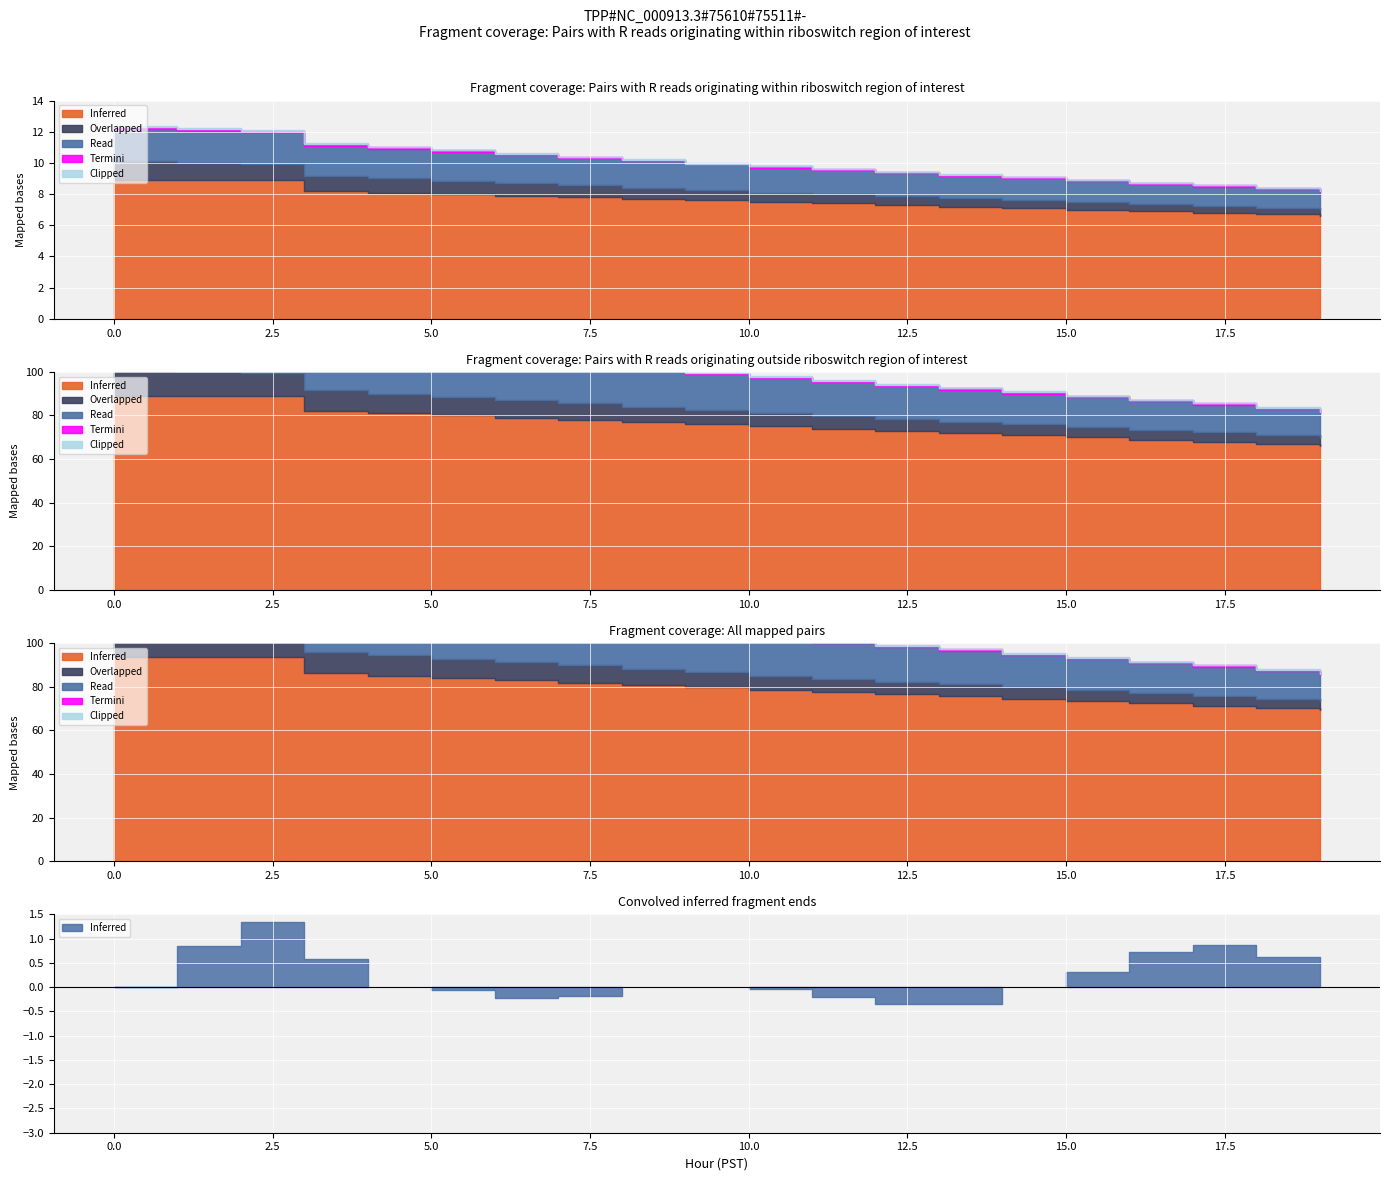

How many Termini values are between 0 and 1?

20